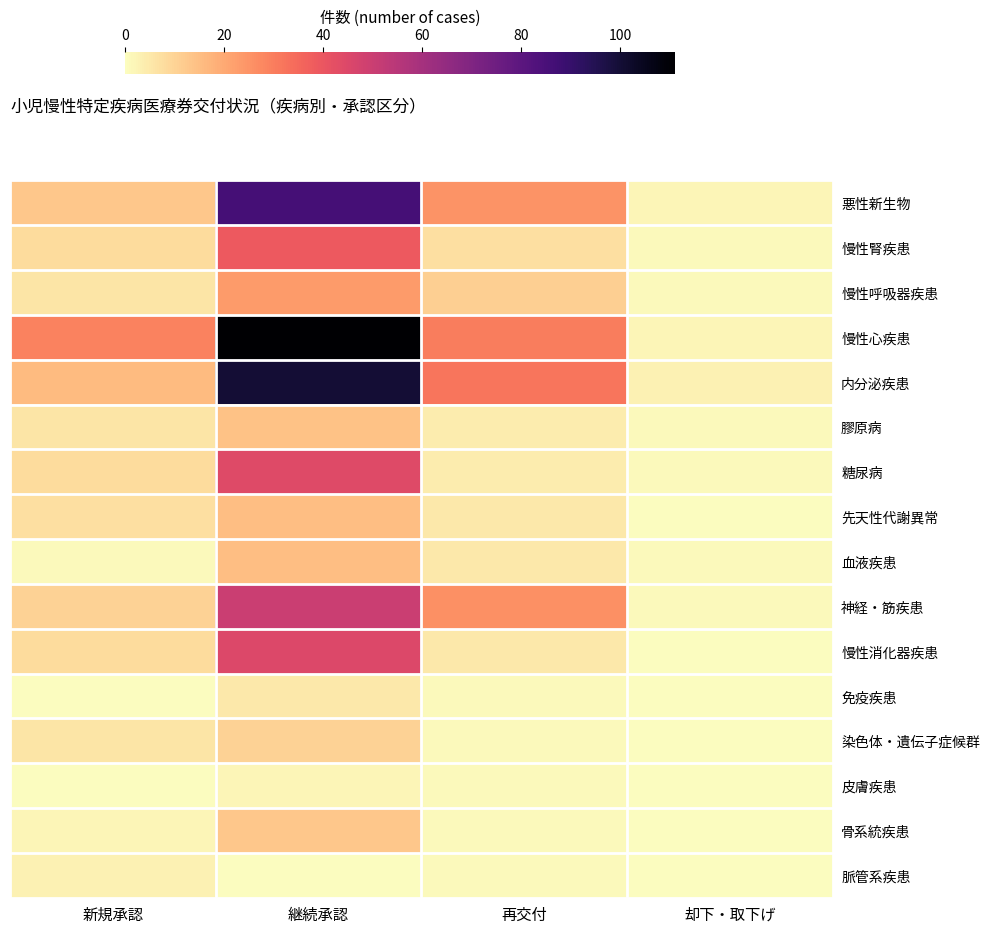

Between 新規承認 and 却下・取下げ, which is larger?

新規承認